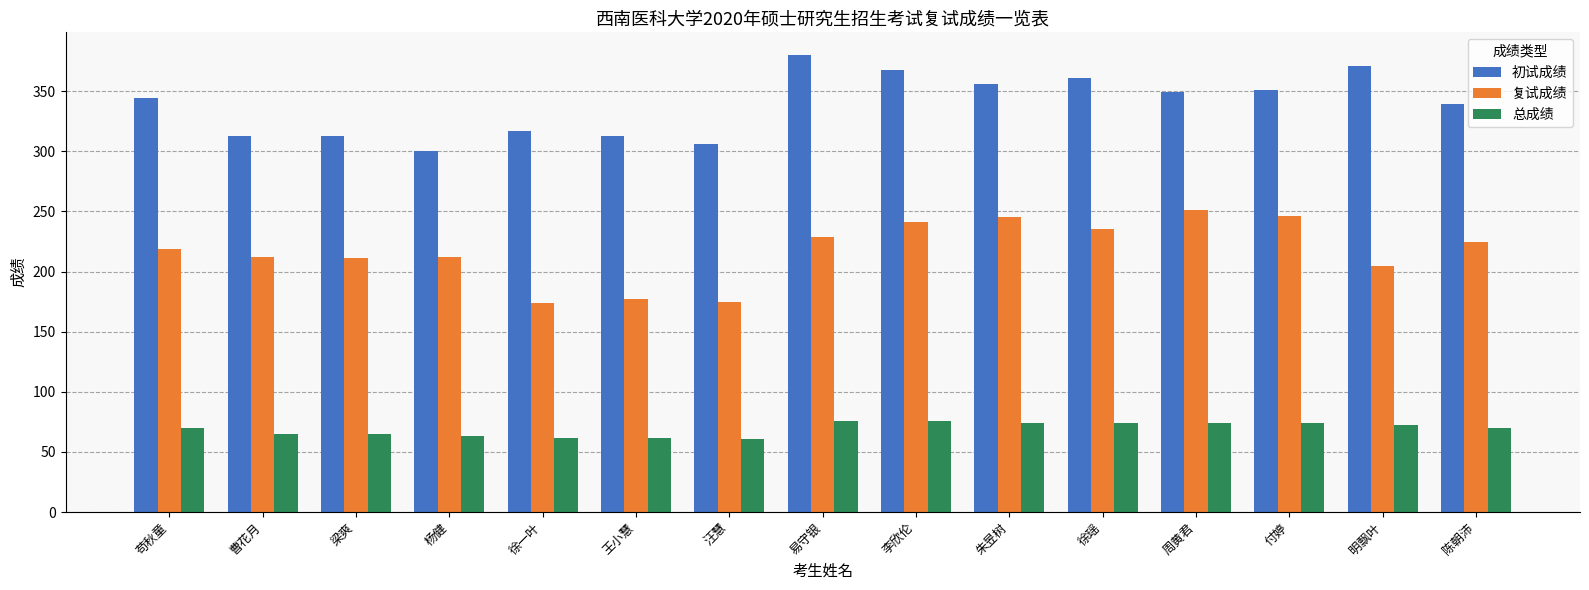

Does the chart contain any negative values?

No